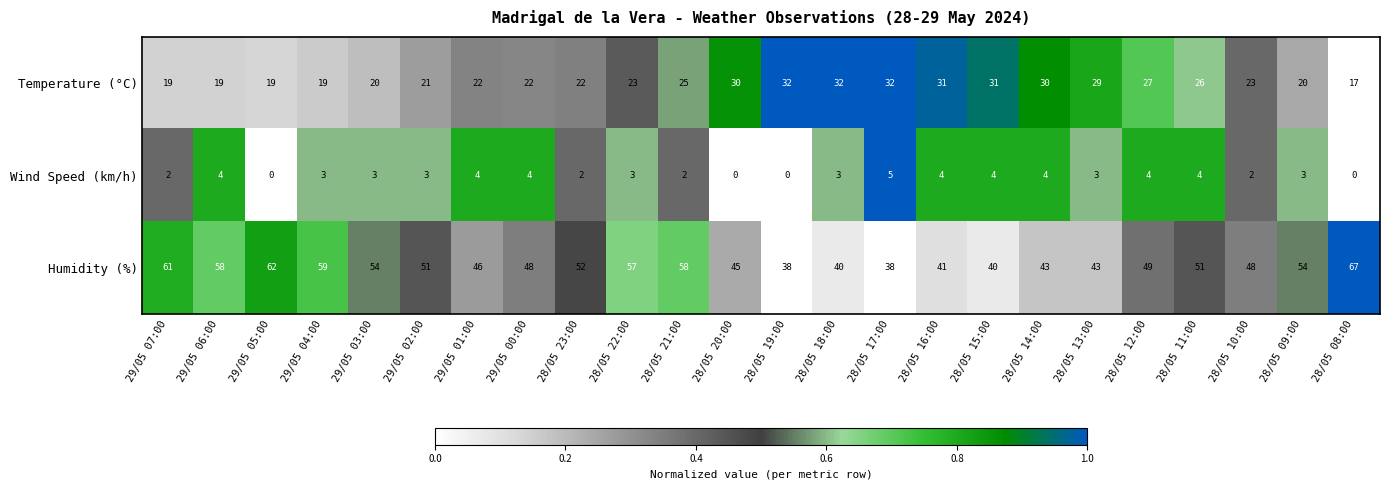

True or false: Wind Speed (km/h) has a value of 2 at 28/05 10:00.

True